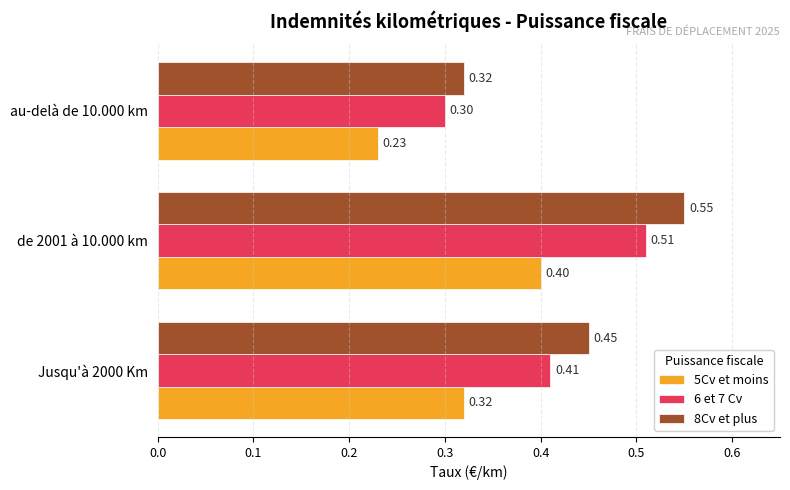

Which series has the largest total across all categories?

8Cv et plus